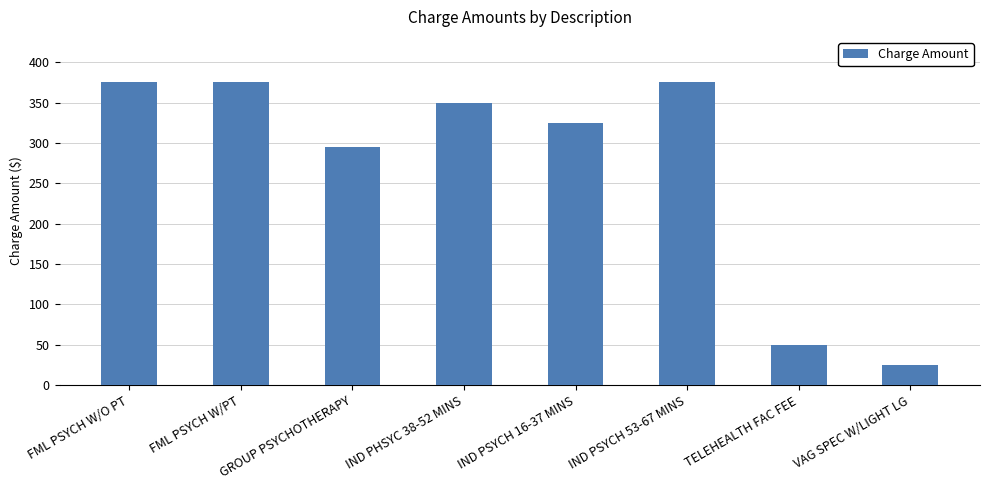

The chart shows a value of 50.0 at TELEHEALTH FAC FEE. True or false?

True